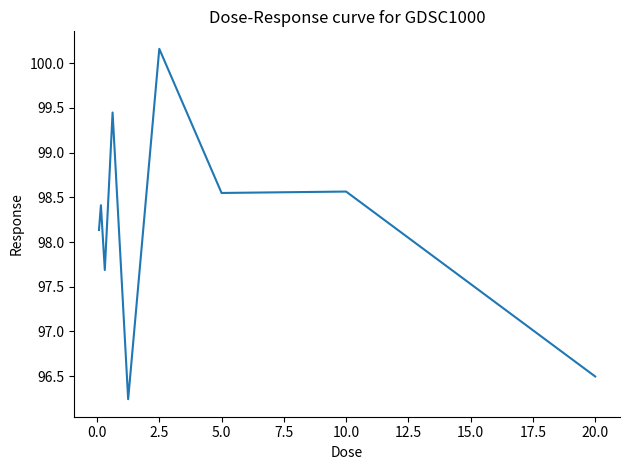

What is the greatest value displayed?

100.2